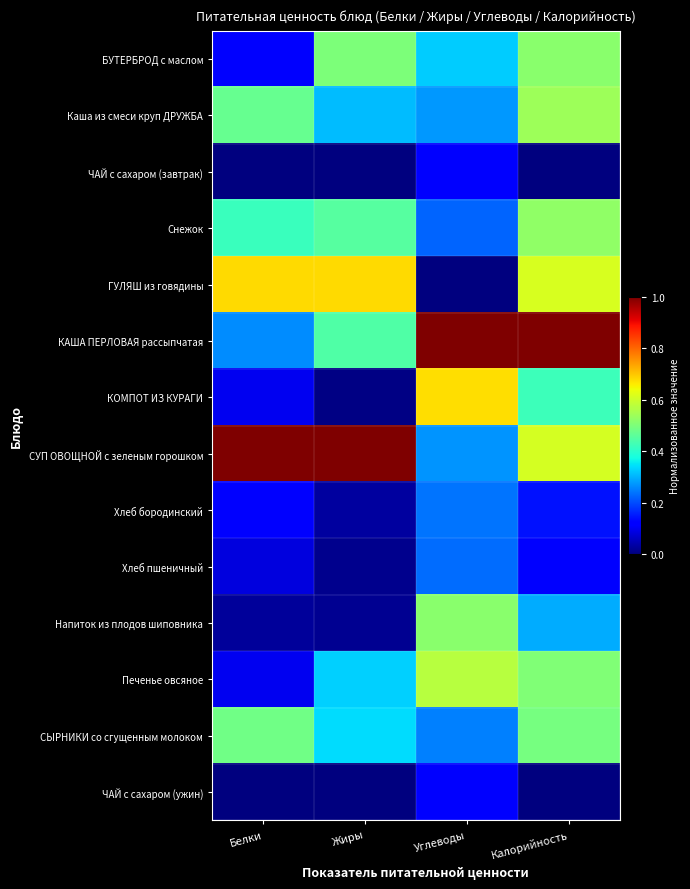

At which category is the sum across all series the highest?

Калорийность